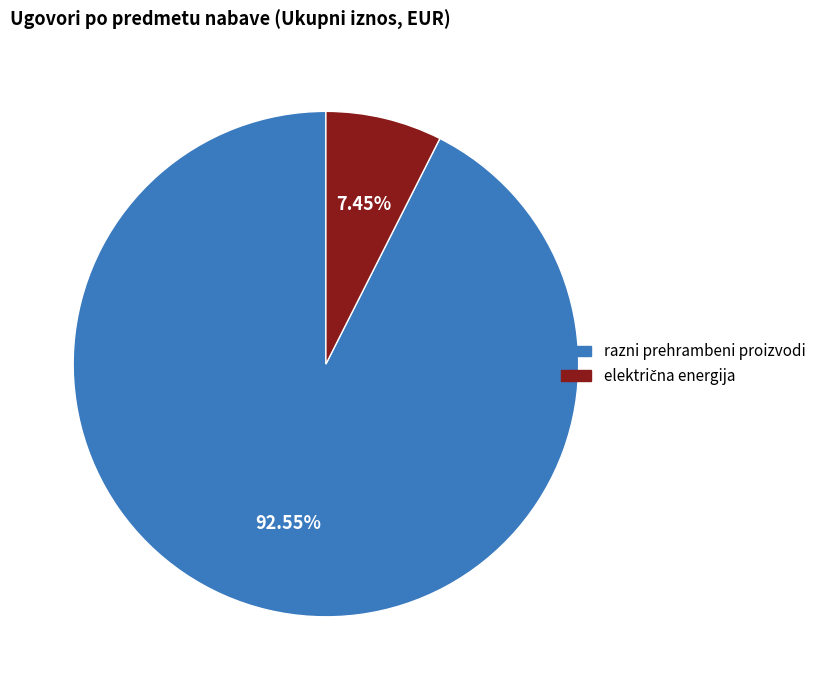

How many slices are in this pie chart?

2